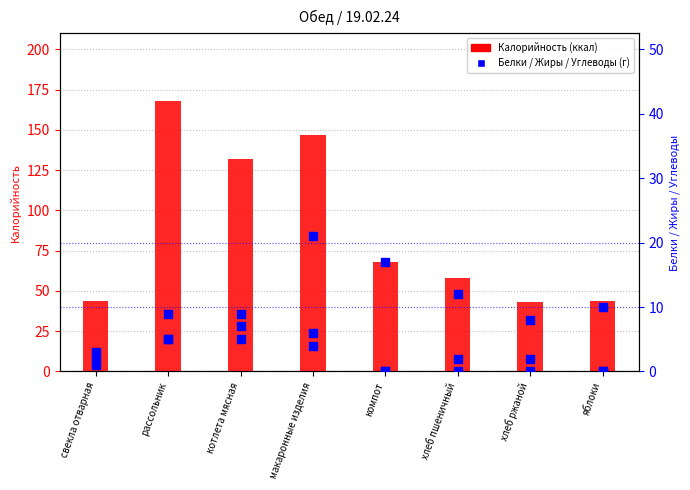

At how many categories does at least one series exceed 79?

3